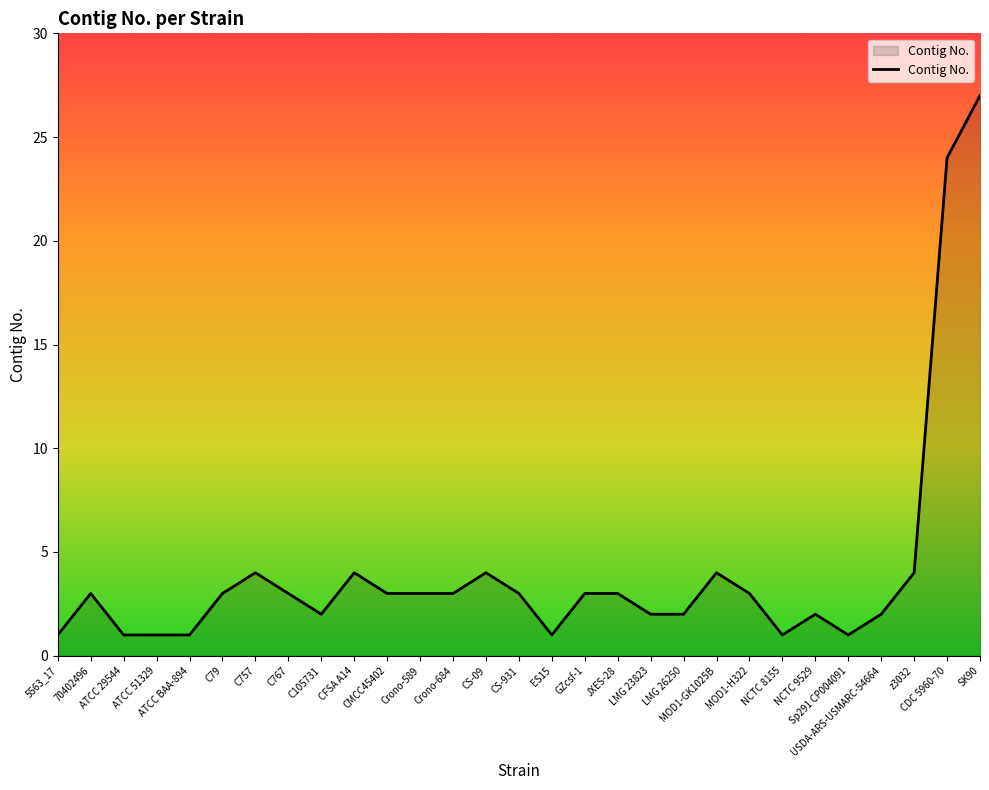

How many lines are shown in the chart?

1